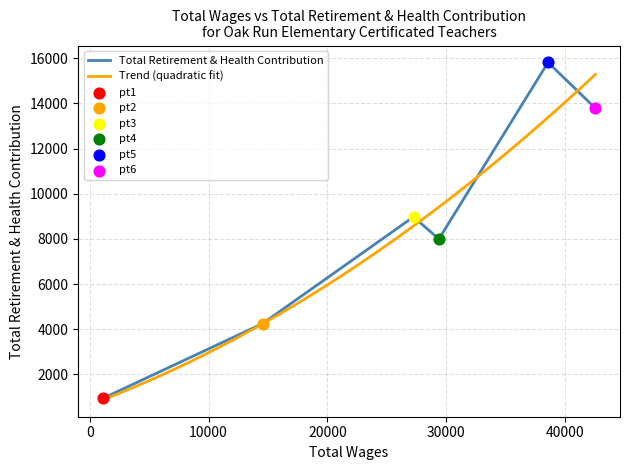

Between 42557 and 1084, which is larger?

42557